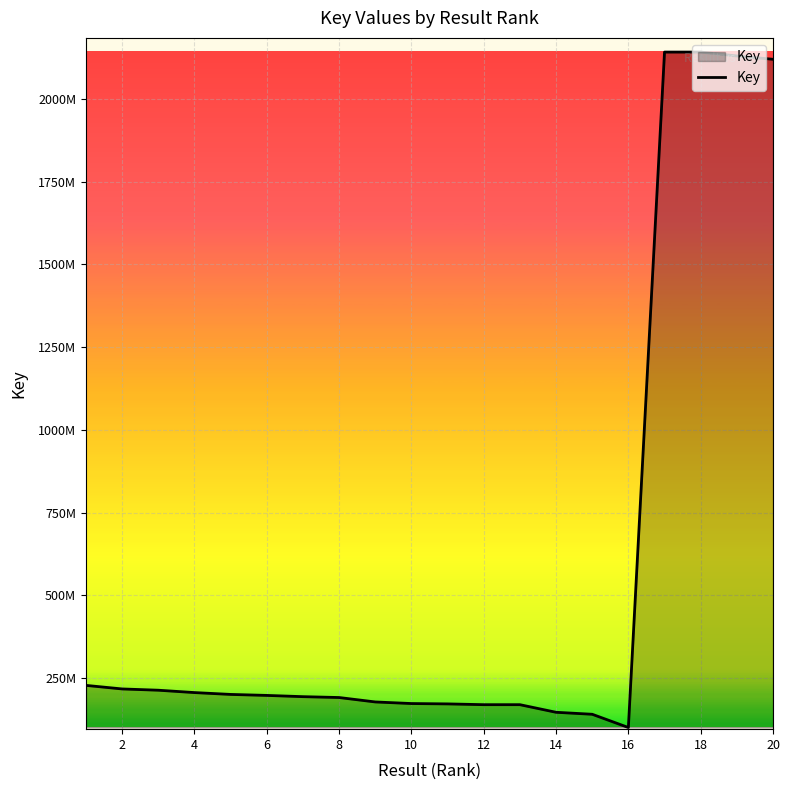

Does the chart display data point markers on the line(s)?

No